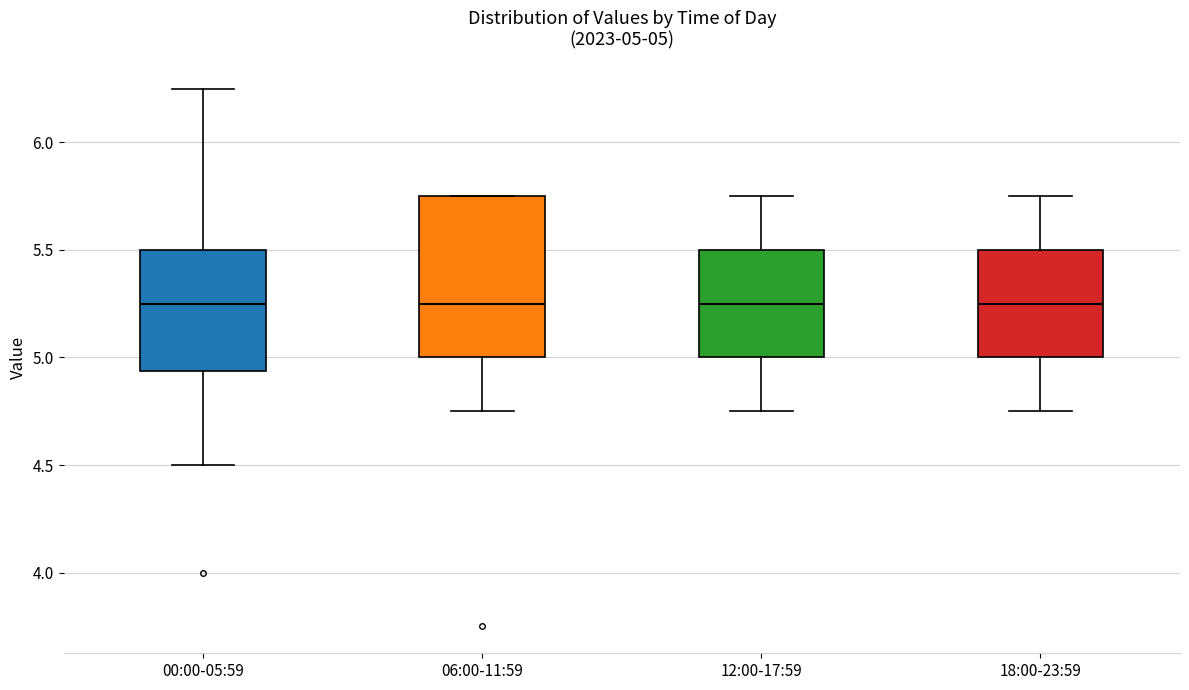

Which box is the tallest, from its lower edge to its upper edge?

06:00-11:59